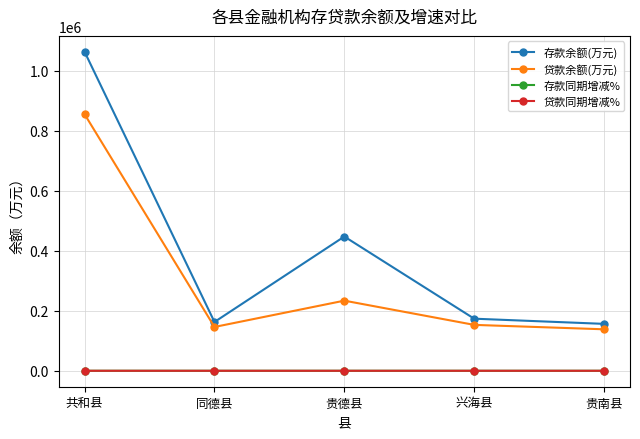

Between which two adjacent categories do 贷款同期增减% and 存款同期增减% first intersect?

共和县 and 同德县